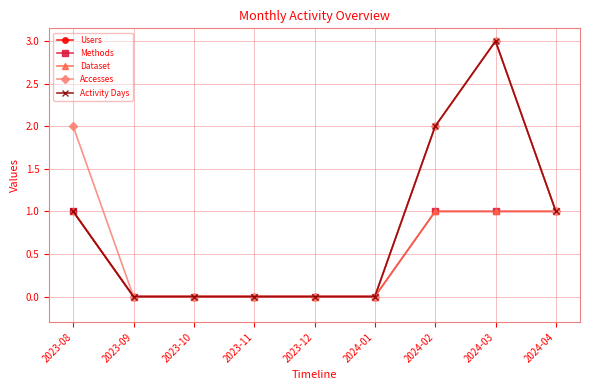

Does the chart have visible grid lines?

Yes